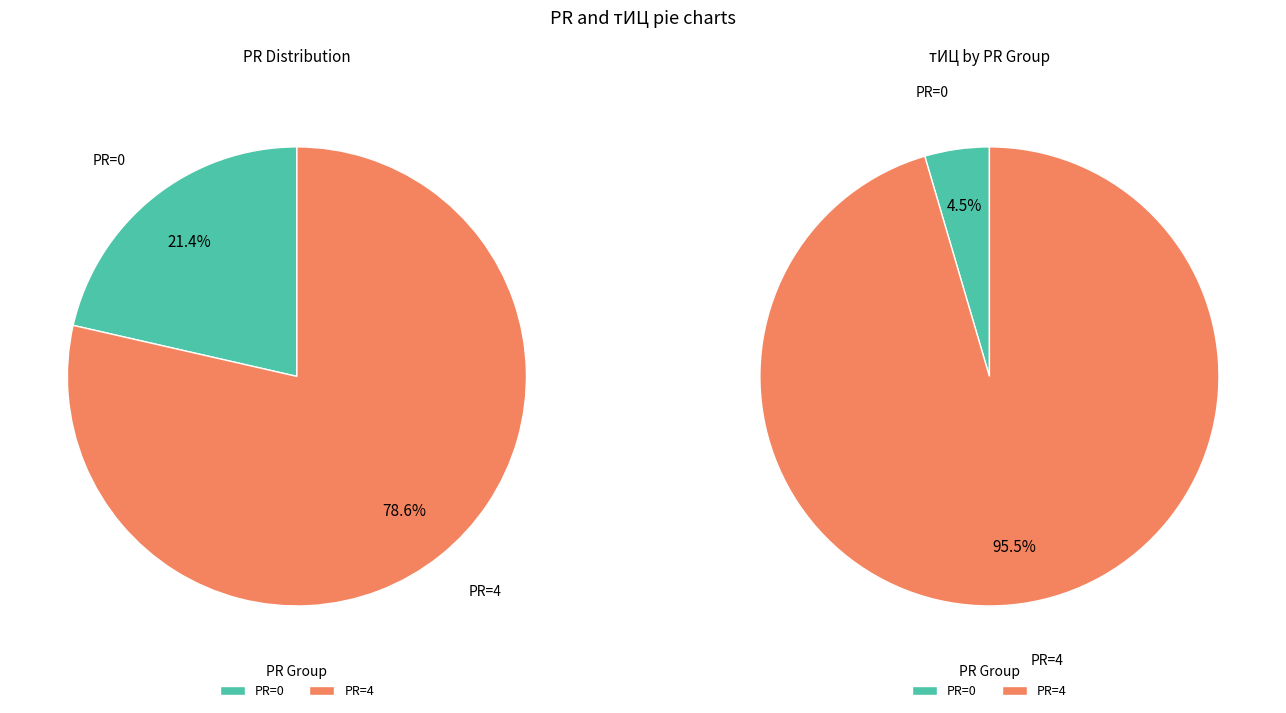

True or false: 2016-11-02 (PR=0) accounts for 1% of the total.

False